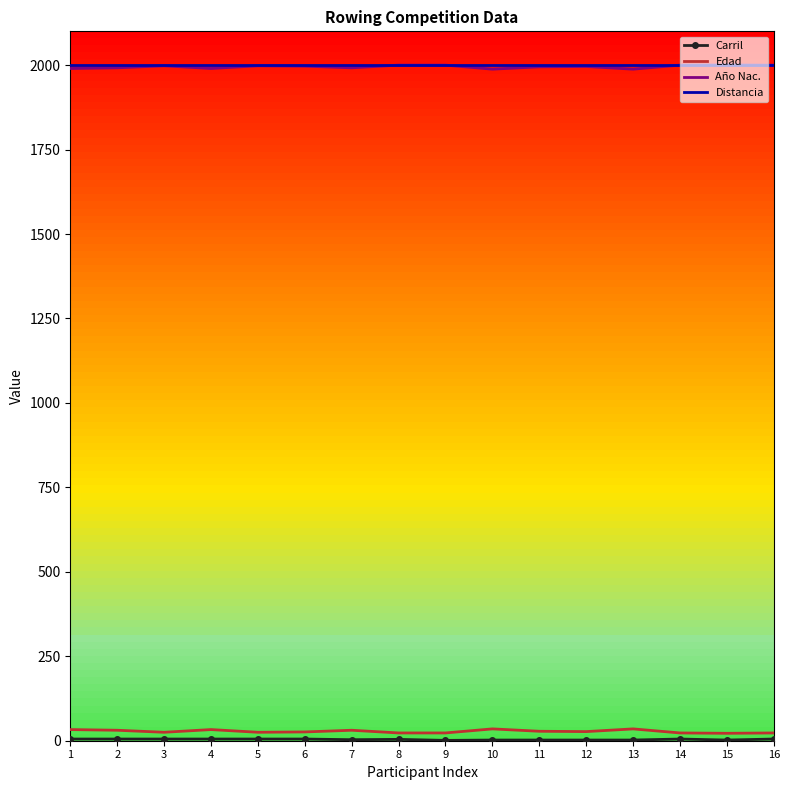

True or false: Edad and Año Nac. cross at least once.

False